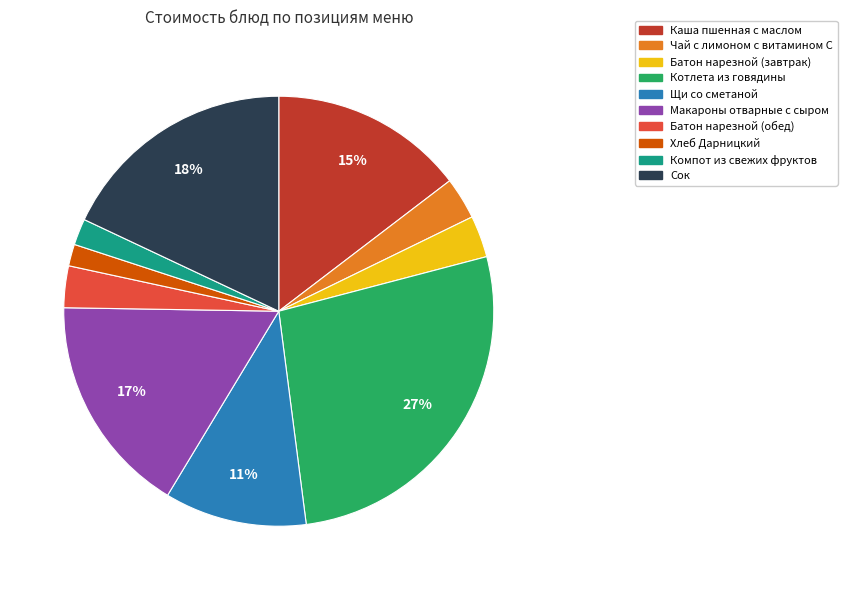

Count the number of slices in the pie.

10